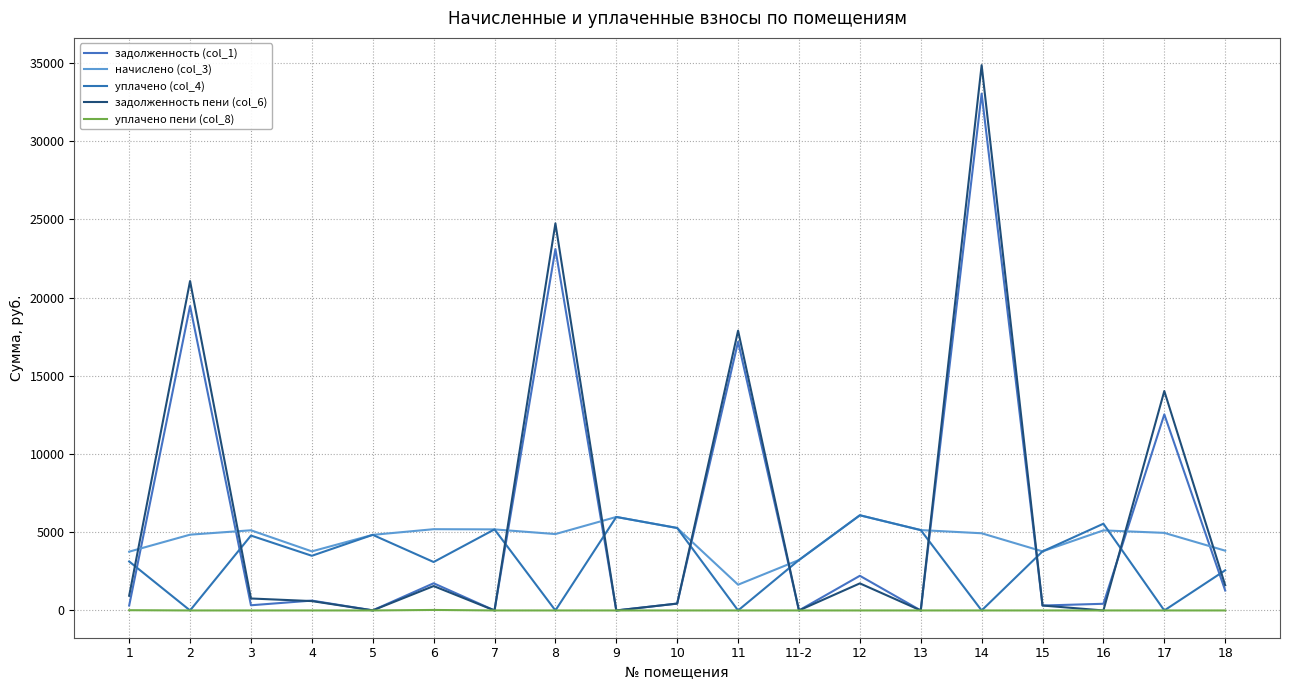

What position from the right is 3?

17